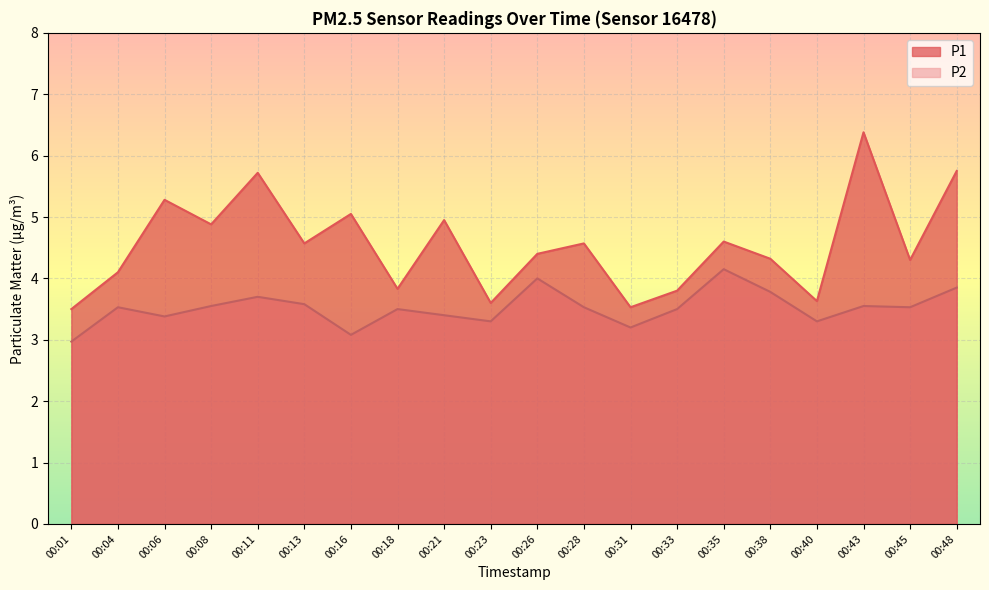

How many values in the P1 series exceed 4?

14